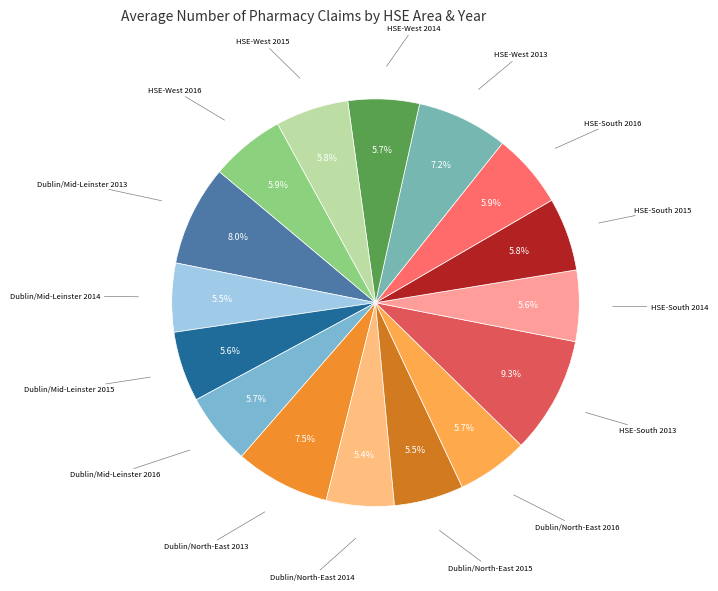

To the nearest percent, what is the difference between the largest and smallest slice percentages?

4%